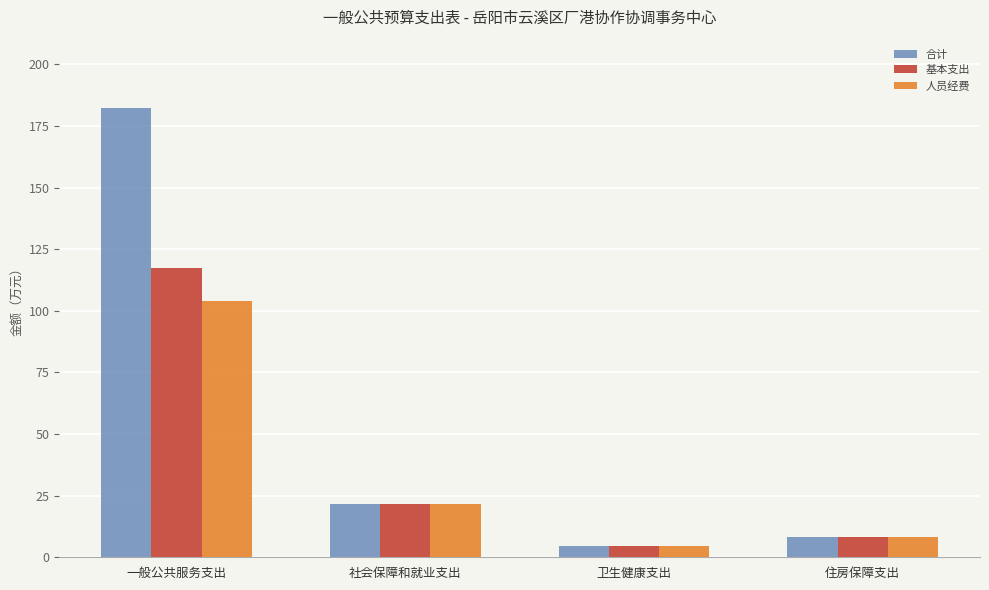

What is the label of the 2nd bar from the right?

卫生健康支出